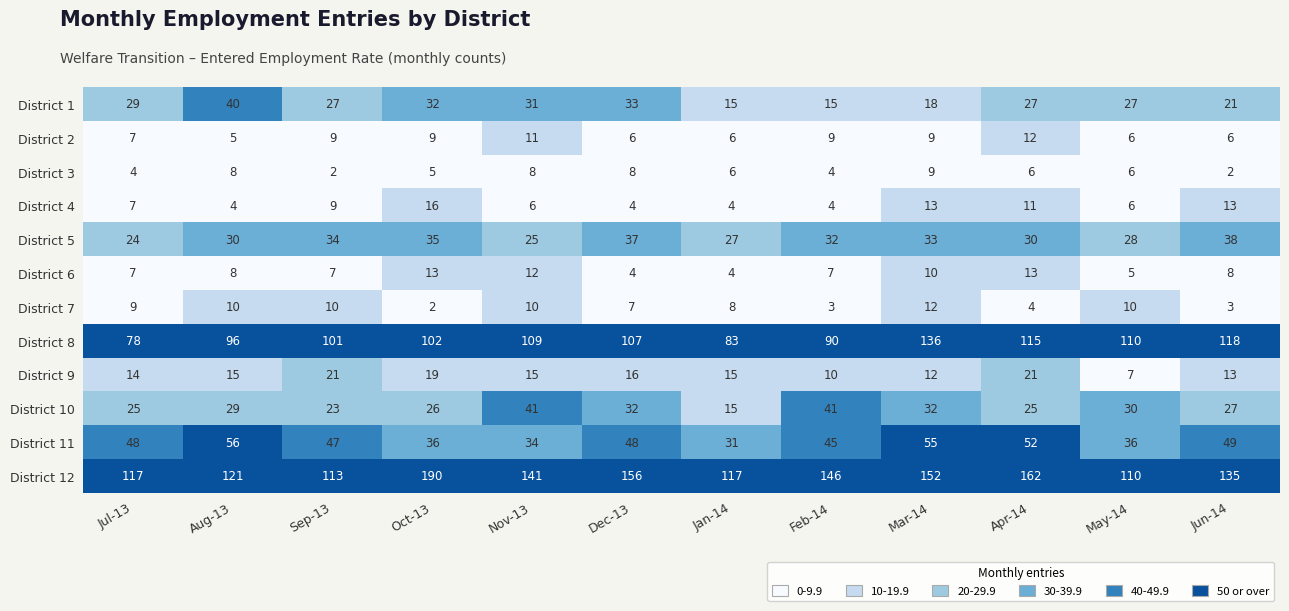

At which category does the chart reach its peak across all series?

Oct-13